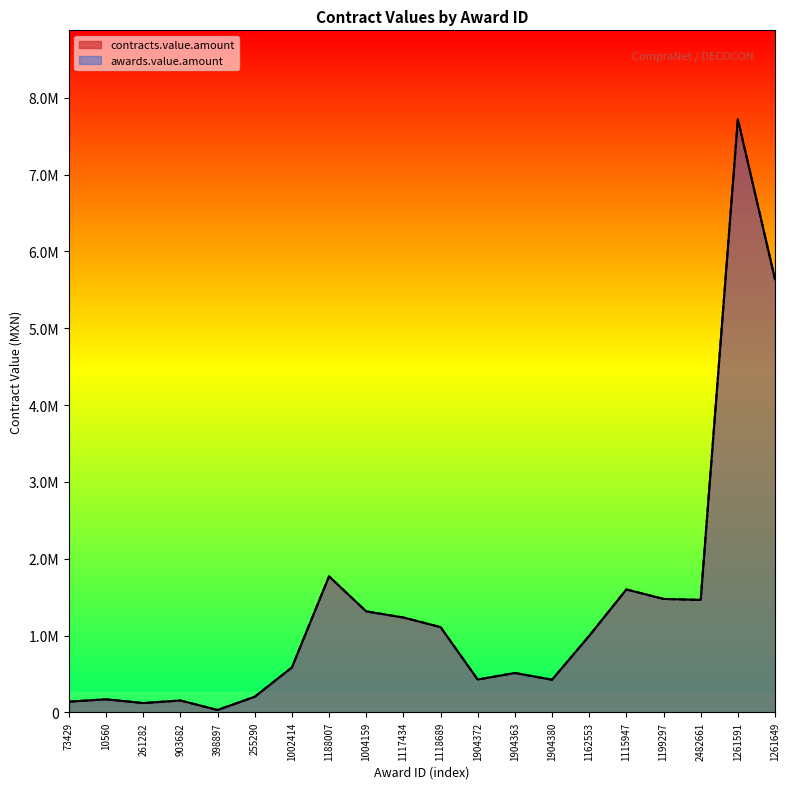

The awards.value.amount series shows 1234695.4 at 1117434. True or false?

True